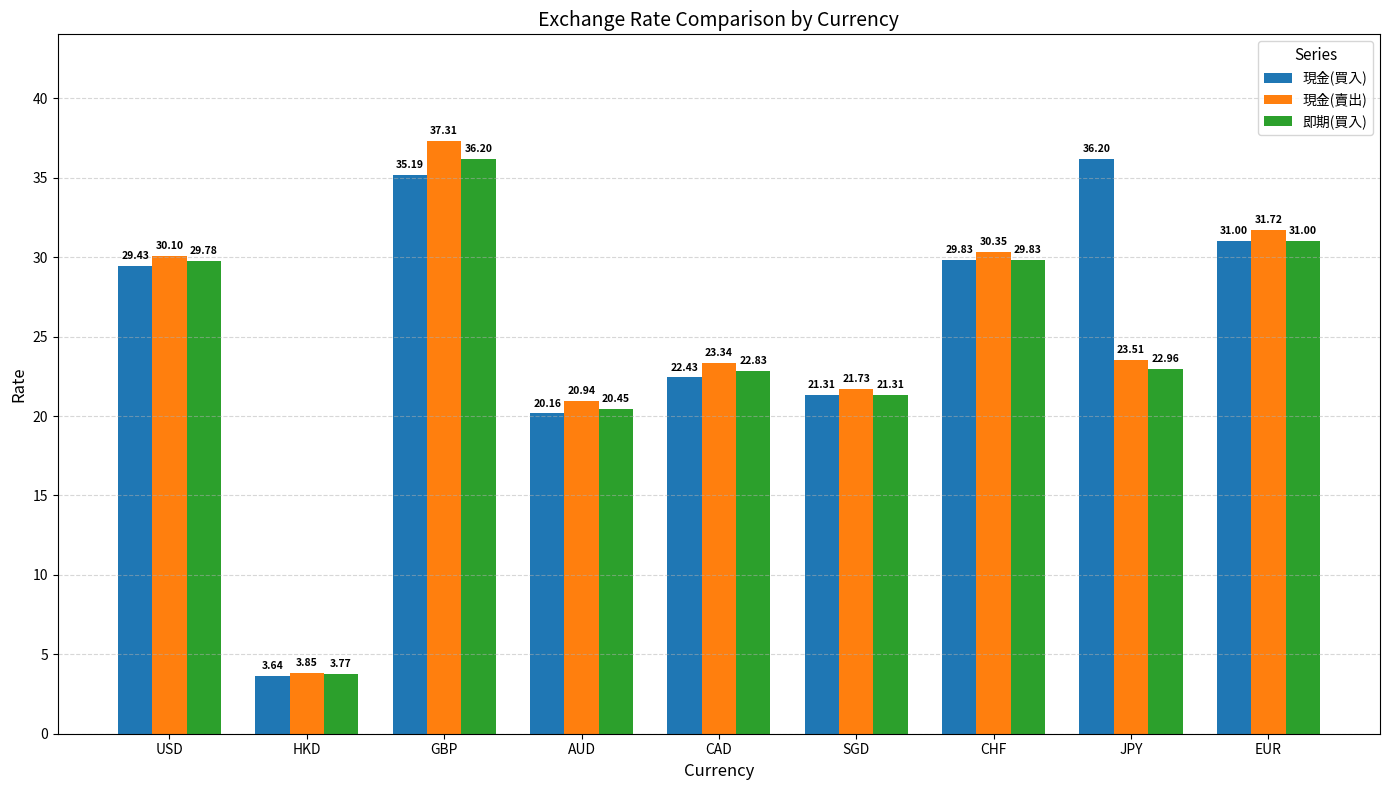

True or false: 現金(賣出) has a value of 37.3 at GBP.

True